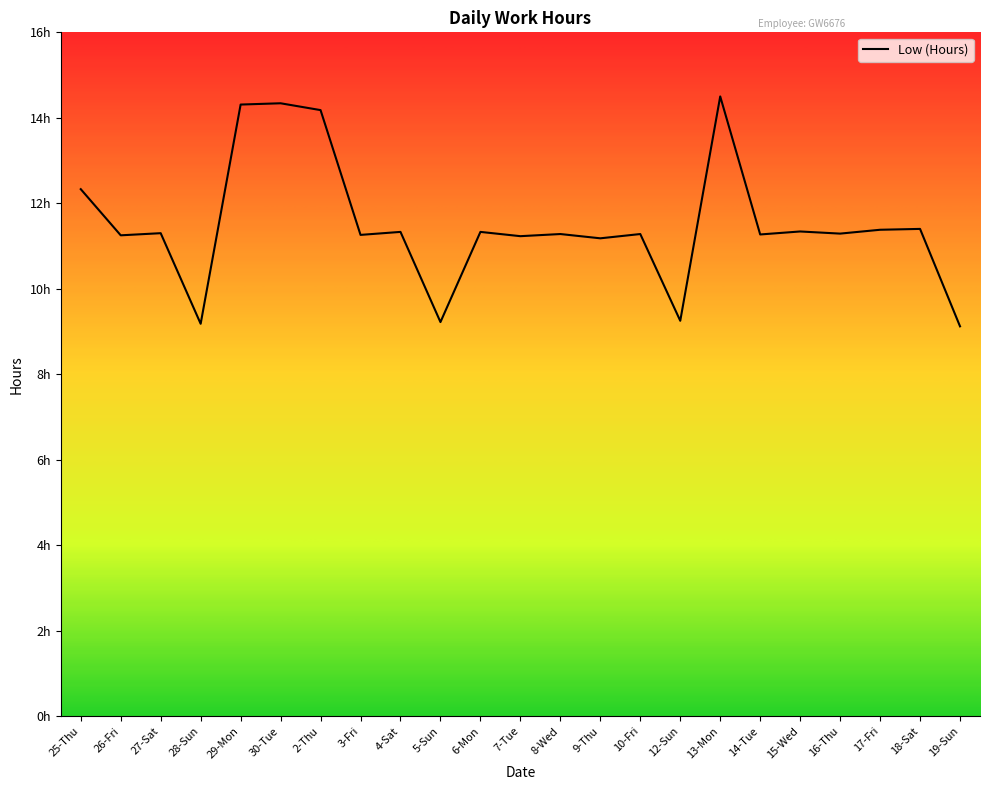

Does the chart display data point markers on the line(s)?

No